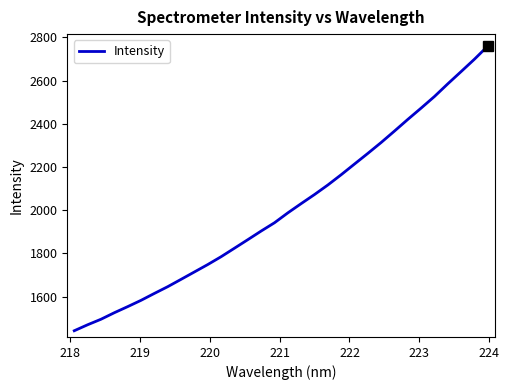

What is the minimum value shown in the chart?

1441.9